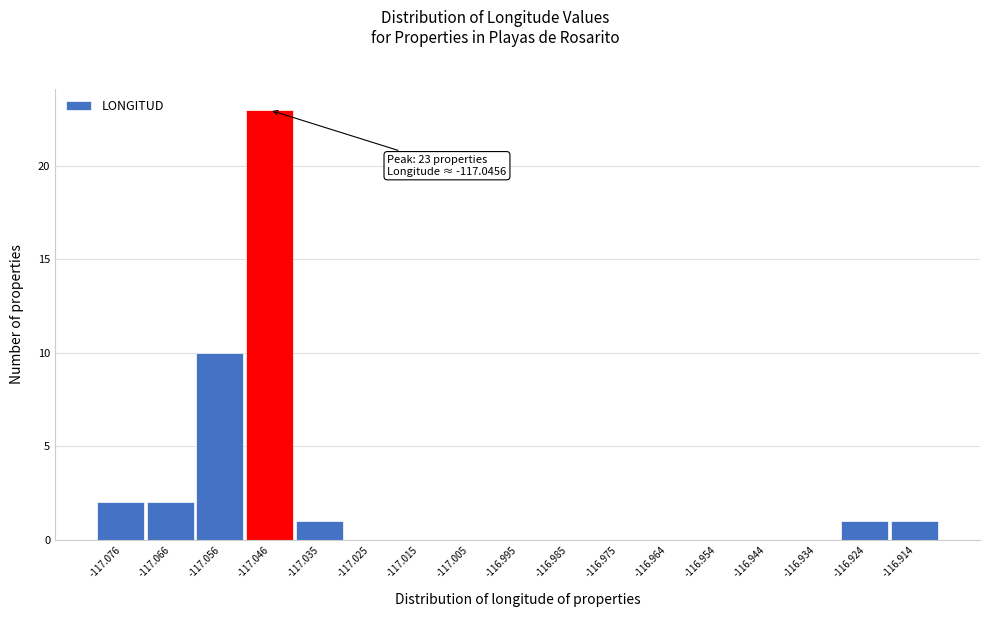

Reading right to left, list all the values displayed in this chart.

-116.914=1	-116.924=1	-116.934=0	-116.944=0	-116.954=0	-116.964=0	-116.975=0	-116.985=0	-116.995=0	-117.005=0	-117.015=0	-117.025=0	-117.035=1	-117.046=23	-117.056=10	-117.066=2	-117.076=2